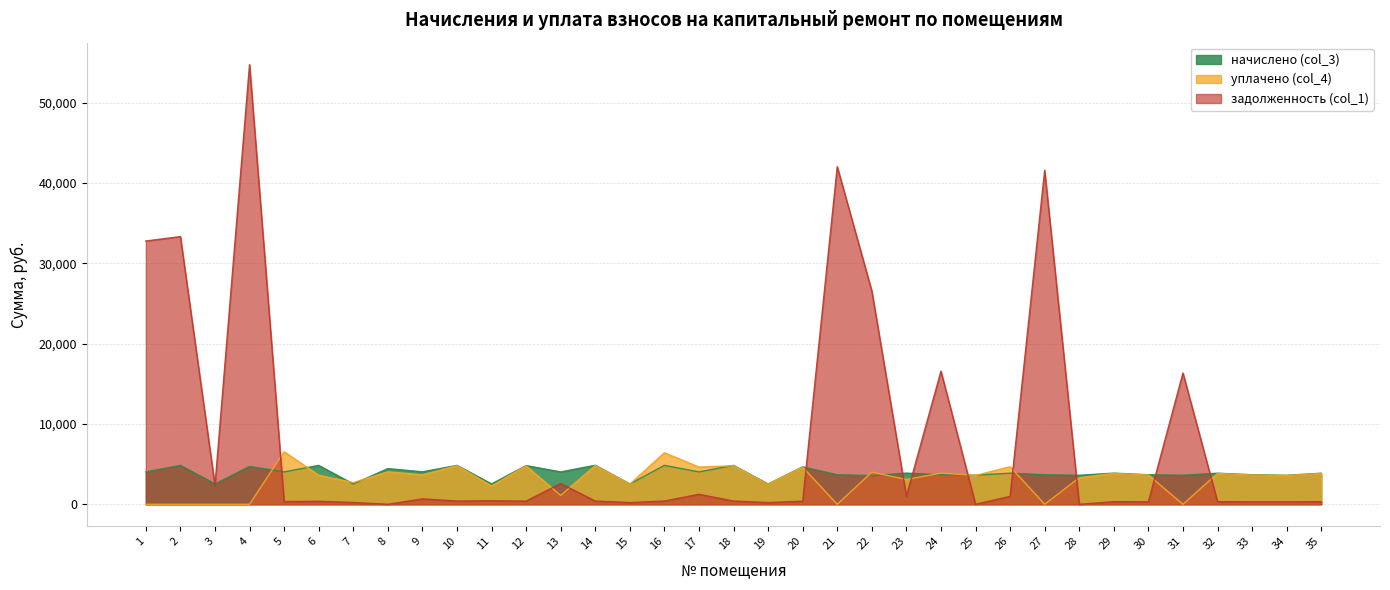

Rank the categories by начислено (col_3) value from lowest to highest.

7, 19, 15, 3, 11, 22, 28, 34, 31, 25, 24, 30, 27, 33, 21, 35, 32, 26, 29, 23, 13, 1, 5, 17, 9, 8, 20, 4, 12, 18, 10, 16, 6, 2, 14